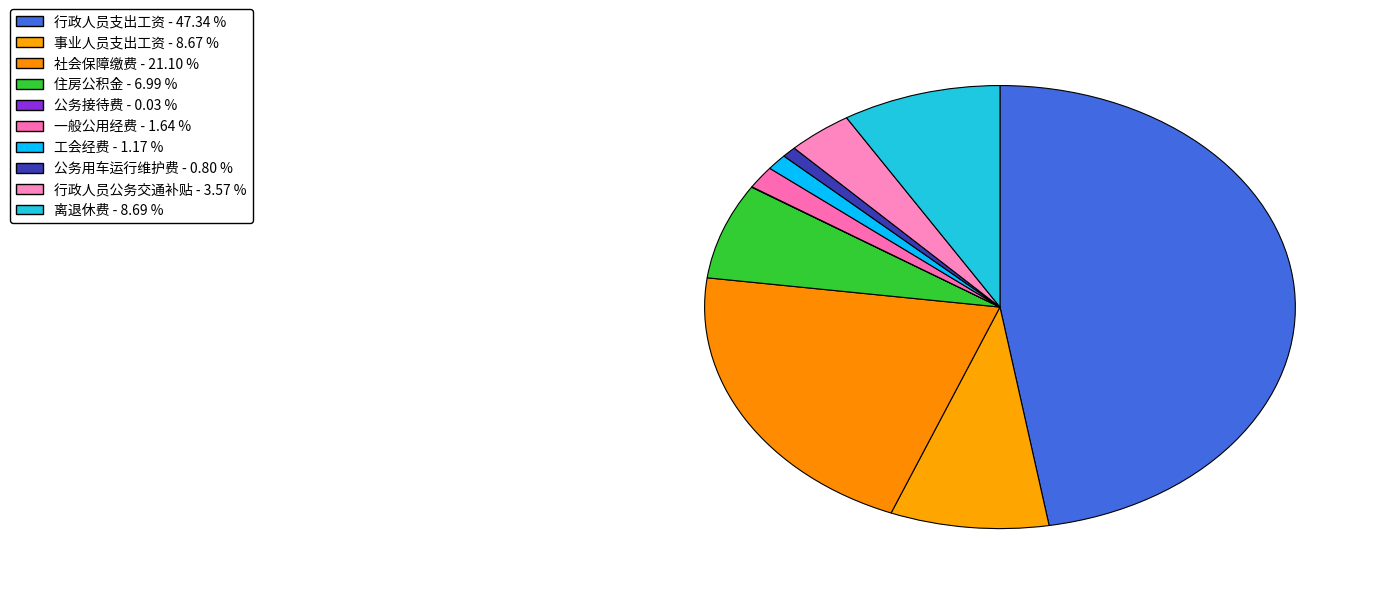

What is the change in value from 社会保障缴费 to 公务接待费?

-661706.7